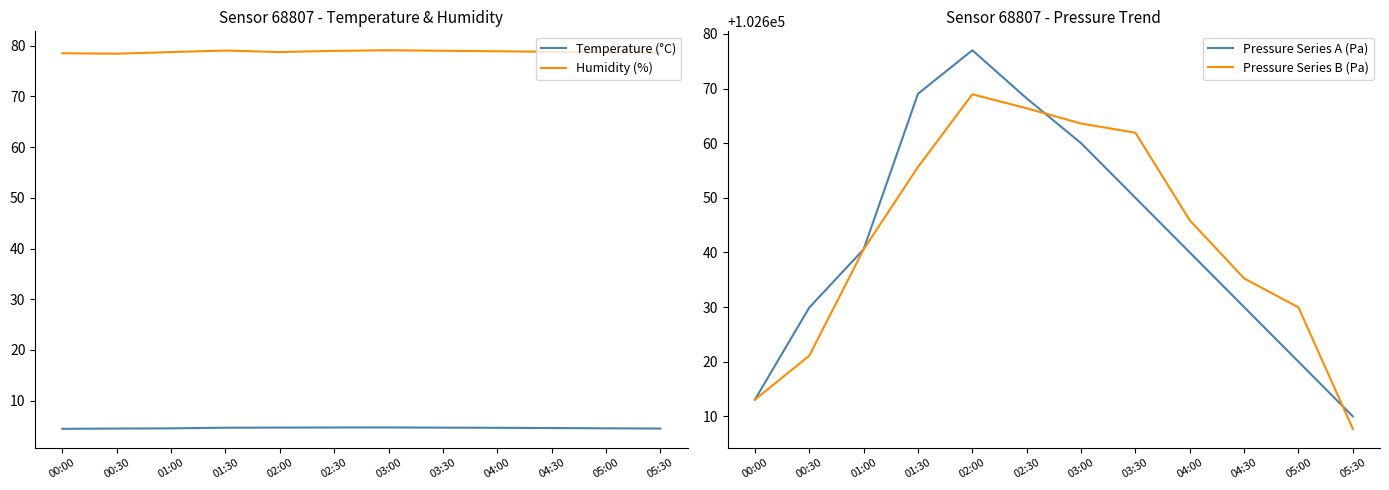

What is the value of the Pressure Series A (Pa) point at the 9th from the left?

102640.0